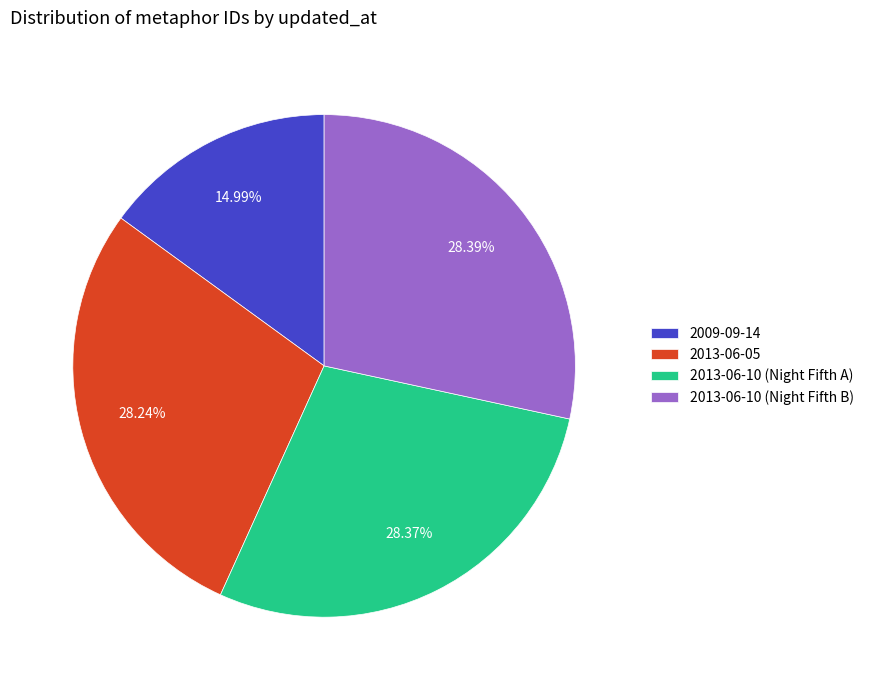

To the nearest percent, what percentage of the pie is 2013-06-05?

28%